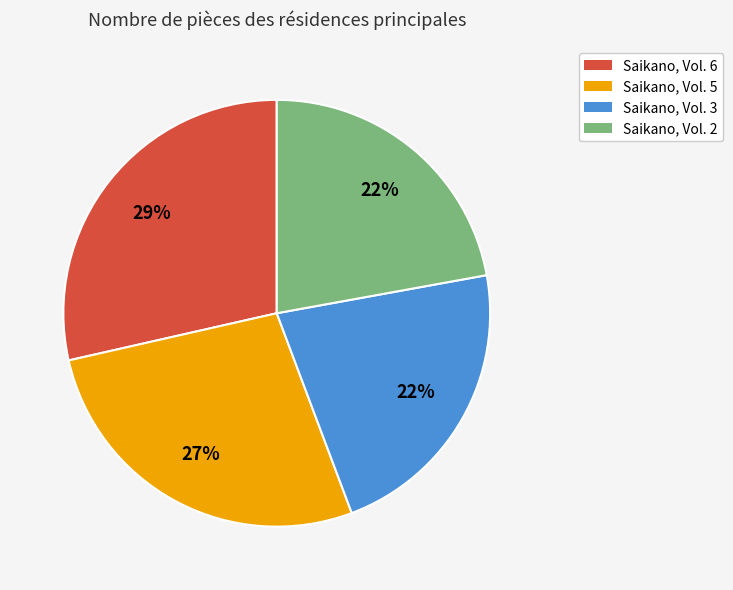

True or false: Saikano, Vol. 6 accounts for 15% of the total.

False